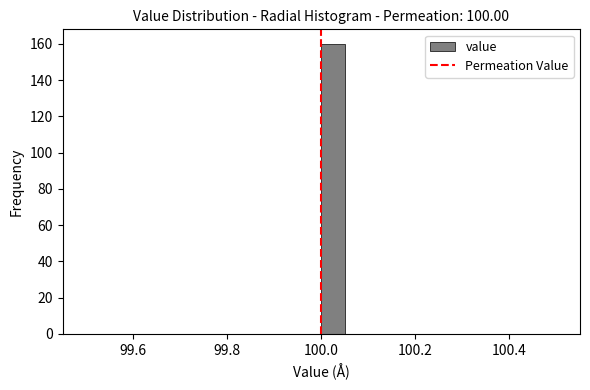

Around what value on the x-axis is the tallest bar? Give the approximate position of its centre, as read against the axis.

100.02